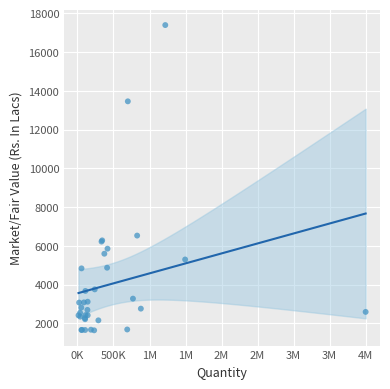

What Y value in the scatter plot is closest to 9518?

6532.4